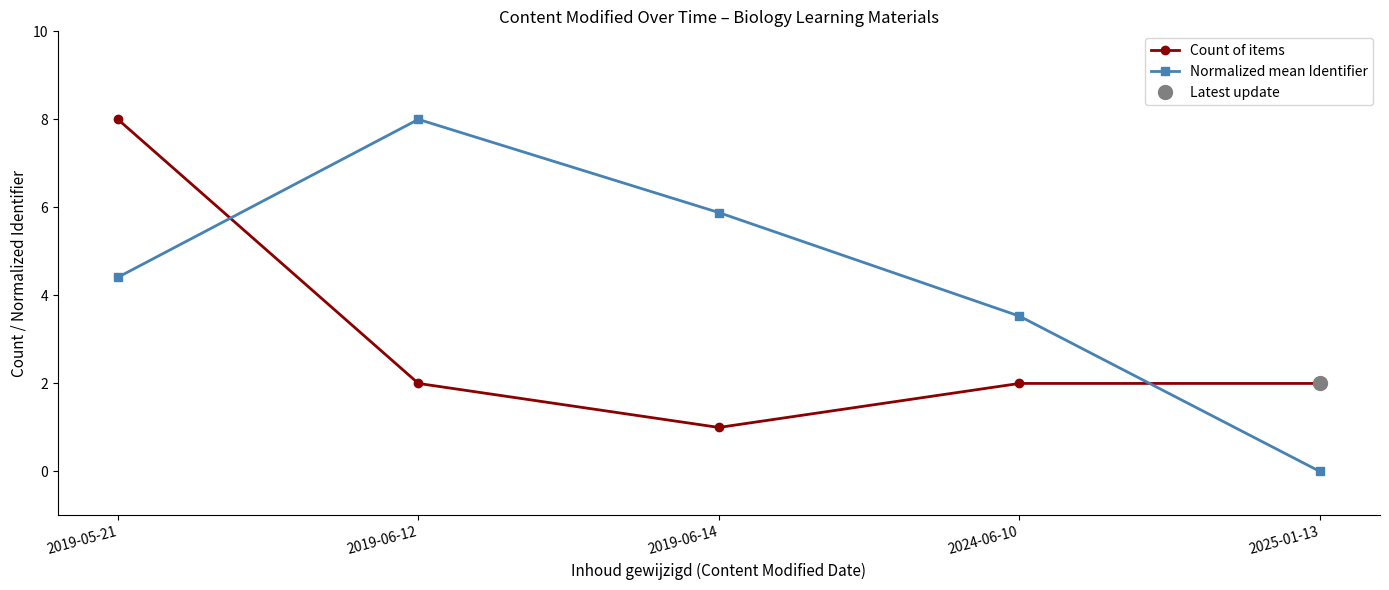

How many lines are shown in the chart?

2